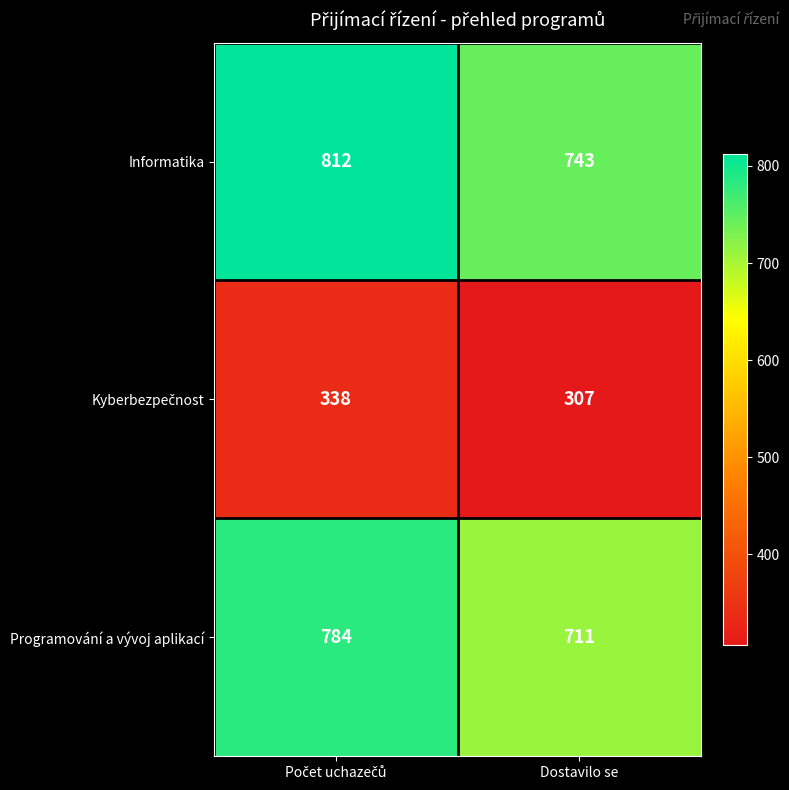

True or false: Informatika has a value of 743 at Dostavilo se.

True